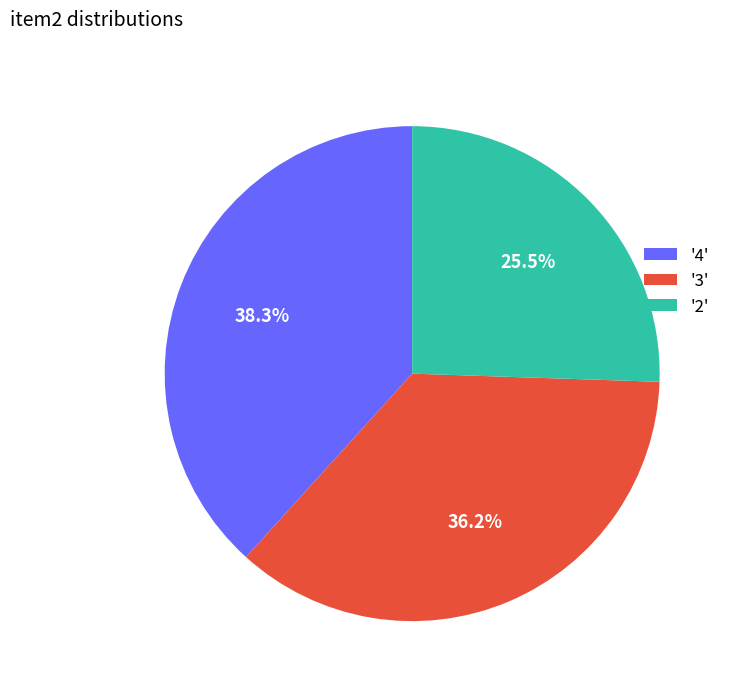

Which has a higher value, '2' or '4'?

'4'